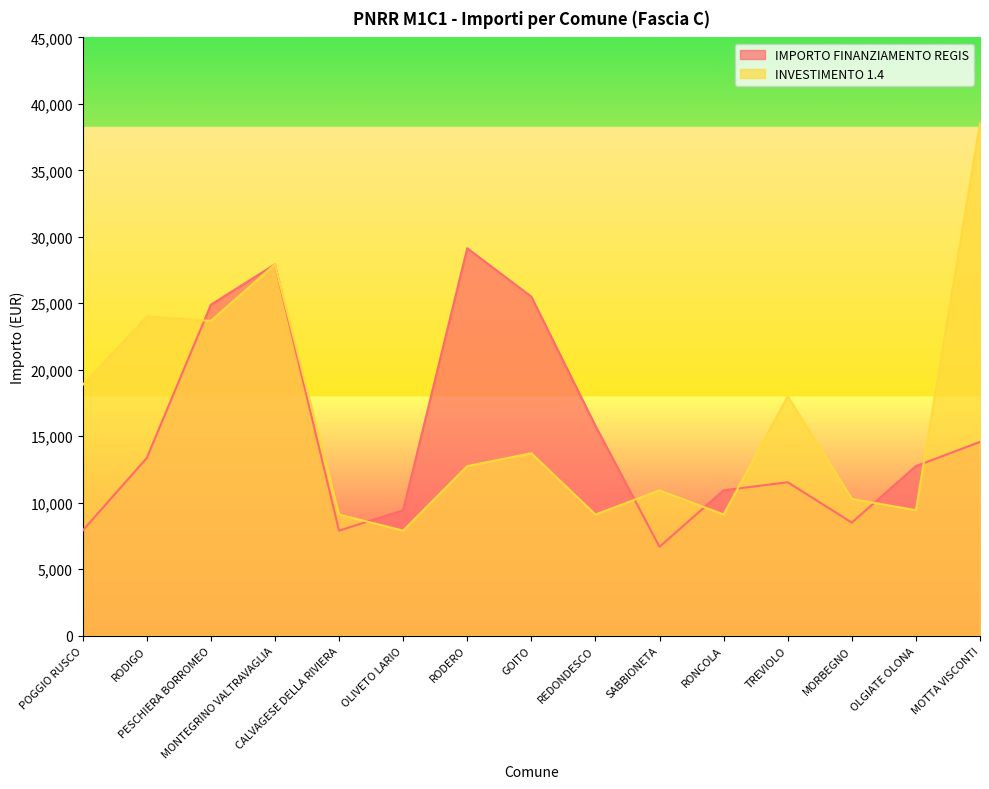

What is the average value of the IMPORTO FINANZIAMENTO REGIS series?

15116